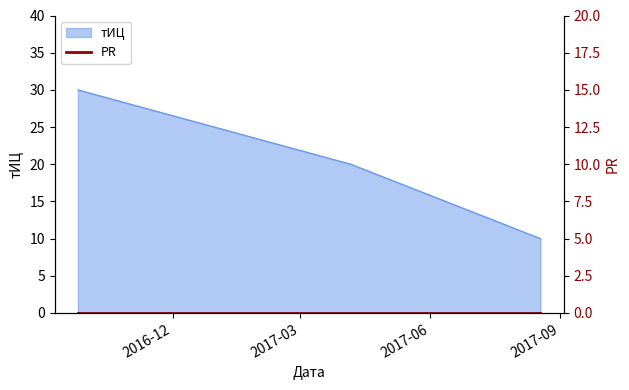

Approximately how many times larger is the value at 2017-08-18 compared to 2016-09-25?

0.3